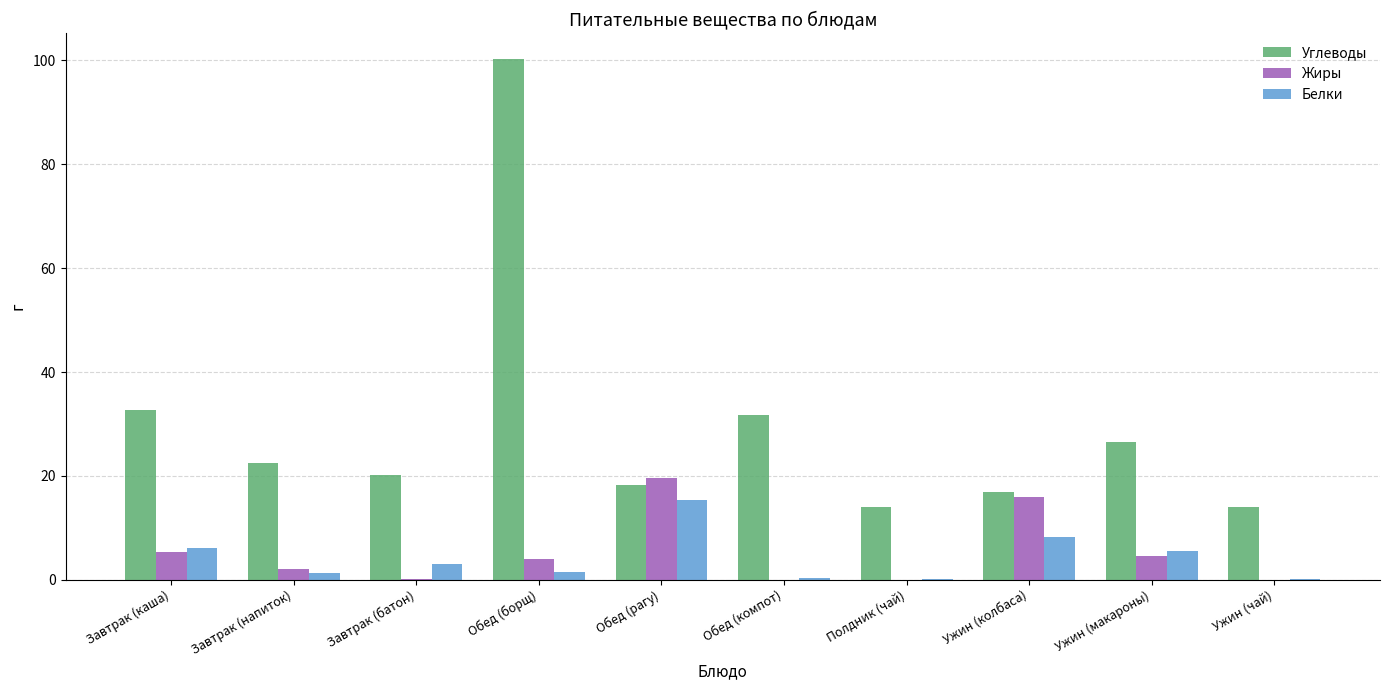

Is it true that Жиры equals 10.3 at Полдник (чай)?

False